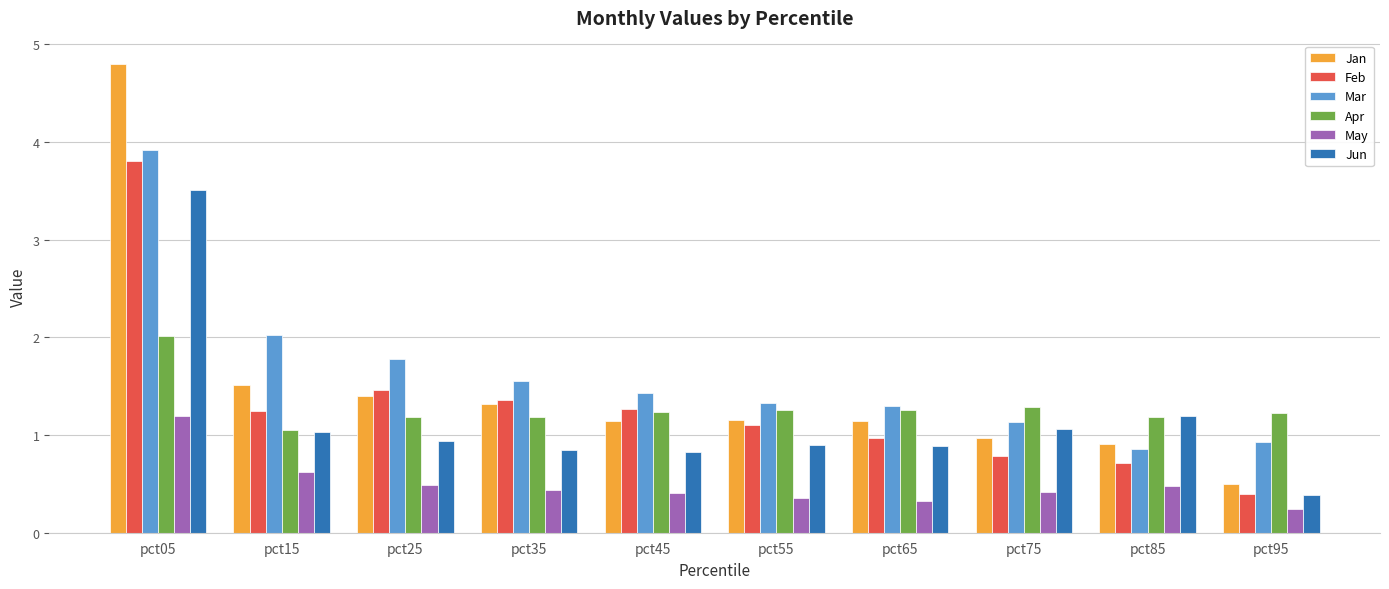

The value of Jun at pct45 is 1.3. True or false?

False